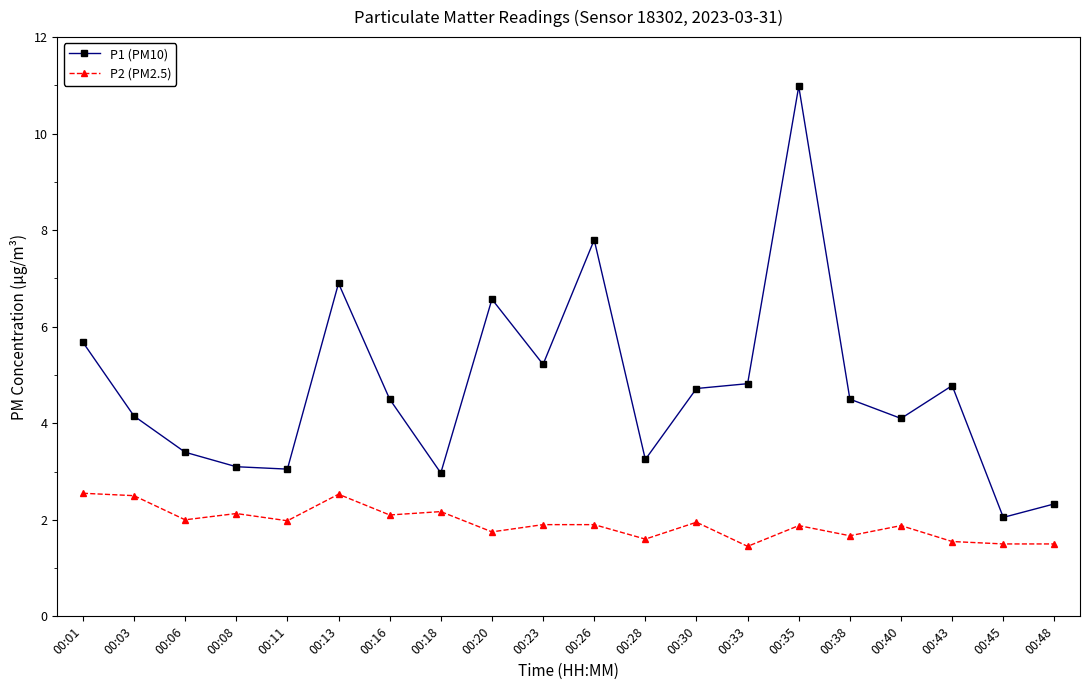

What are all the series names shown in the legend?

P1 (PM10), P2 (PM2.5)